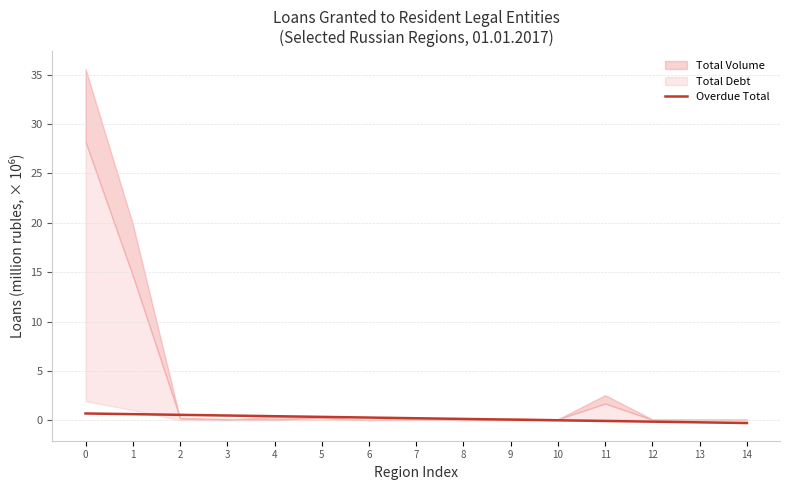

At which label is the value closest to 0?

10